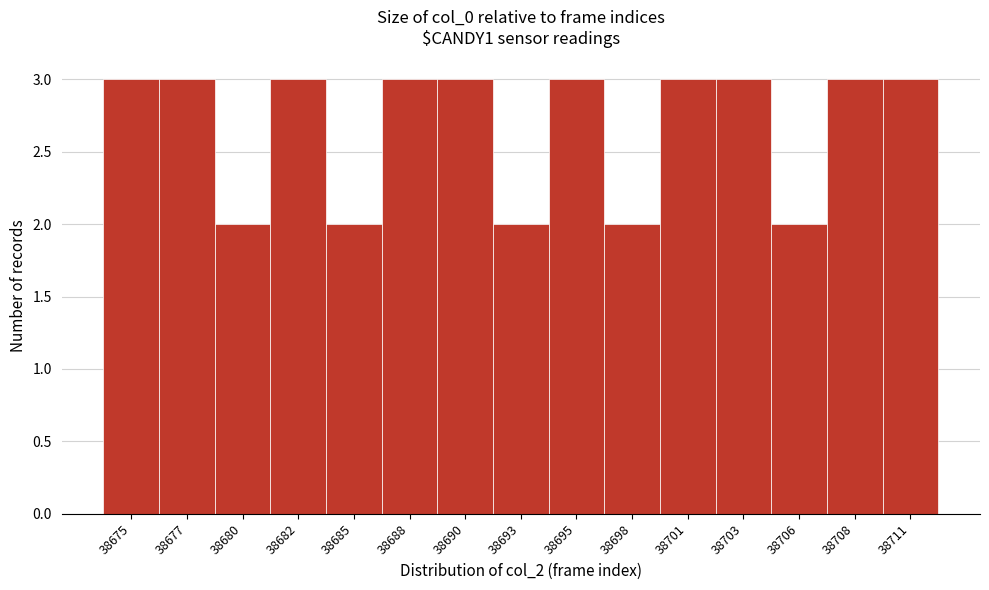

Reading left to right, what are all the values shown in this chart?

38675=3	38677=3	38680=2	38682=3	38685=2	38688=3	38690=3	38693=2	38695=3	38698=2	38701=3	38703=3	38706=2	38708=3	38711=3